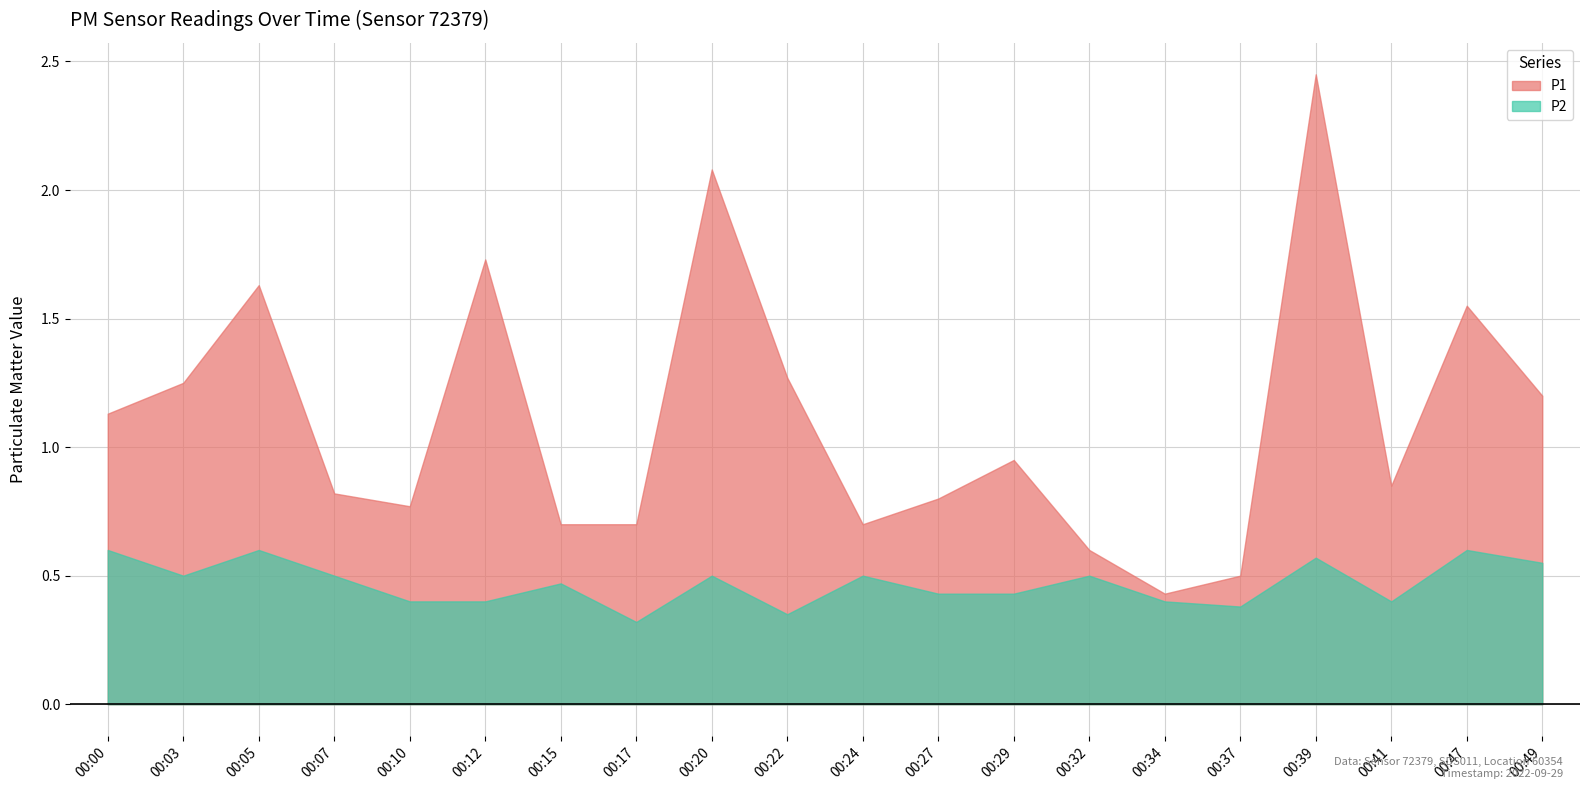

Is it true that P1 equals 0.8 at 00:41?

True